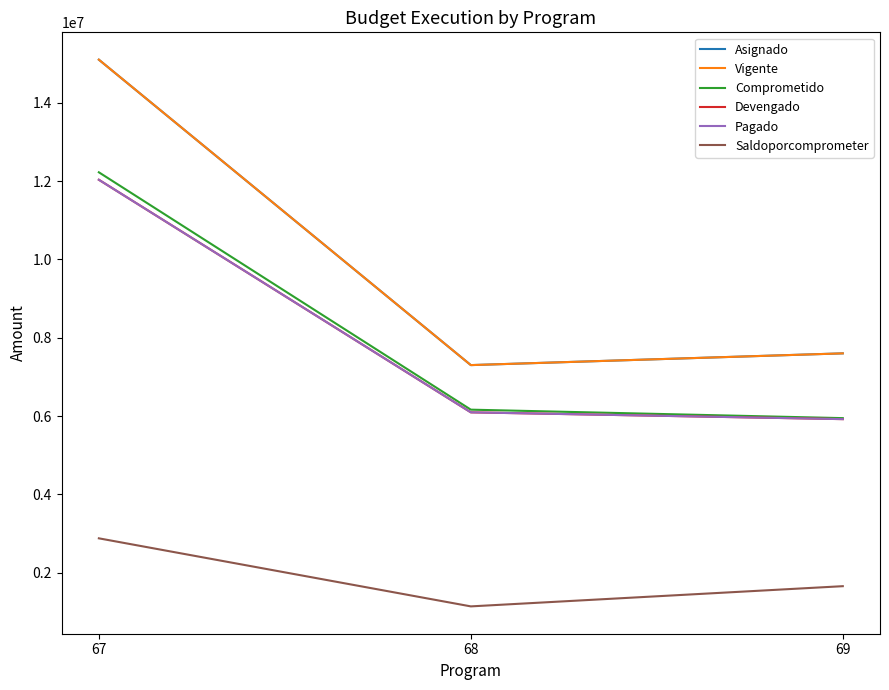

What is the approximate value of Vigente at 67?

15100230.0